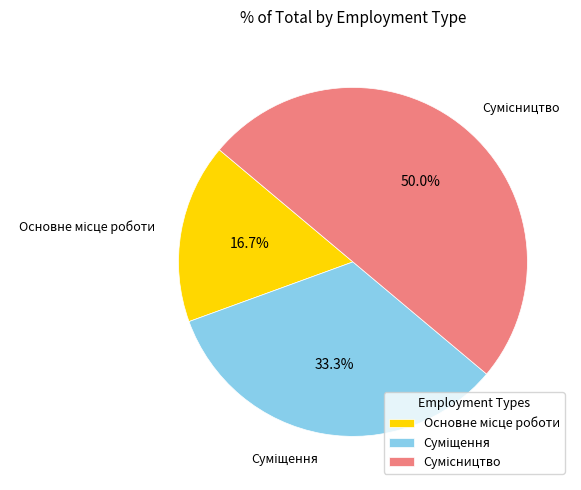

How many segments does this pie chart have?

3